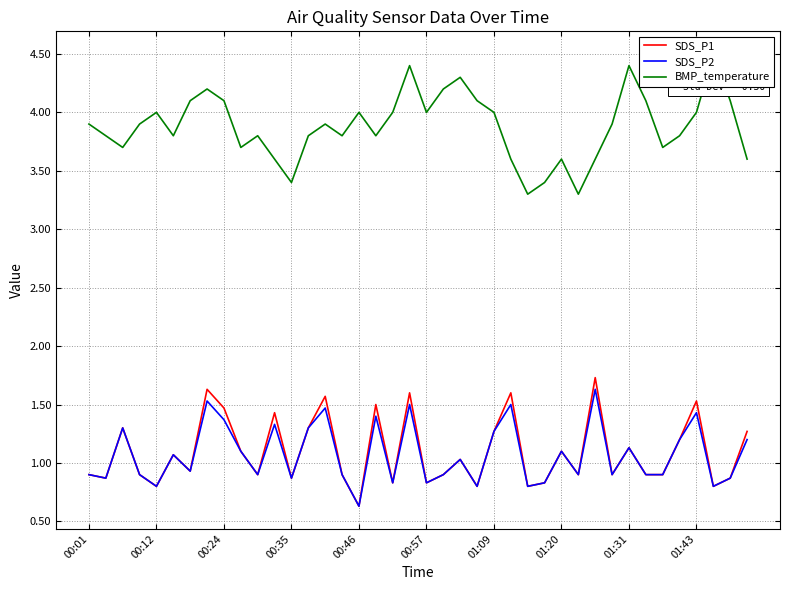

Count the number of categories in the chart.

40